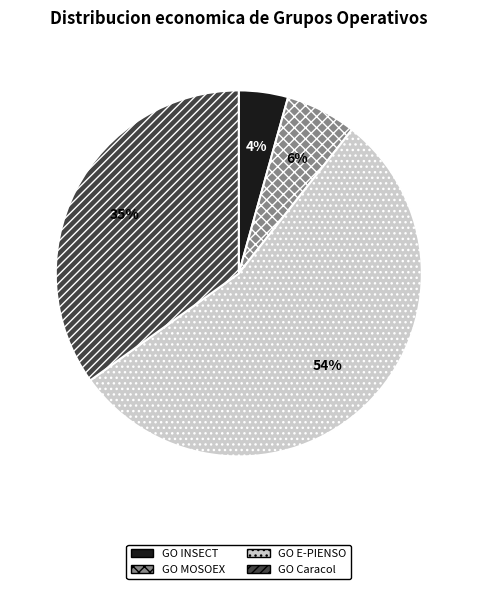

The GO Caracol slice represents 35% of the pie. True or false?

True